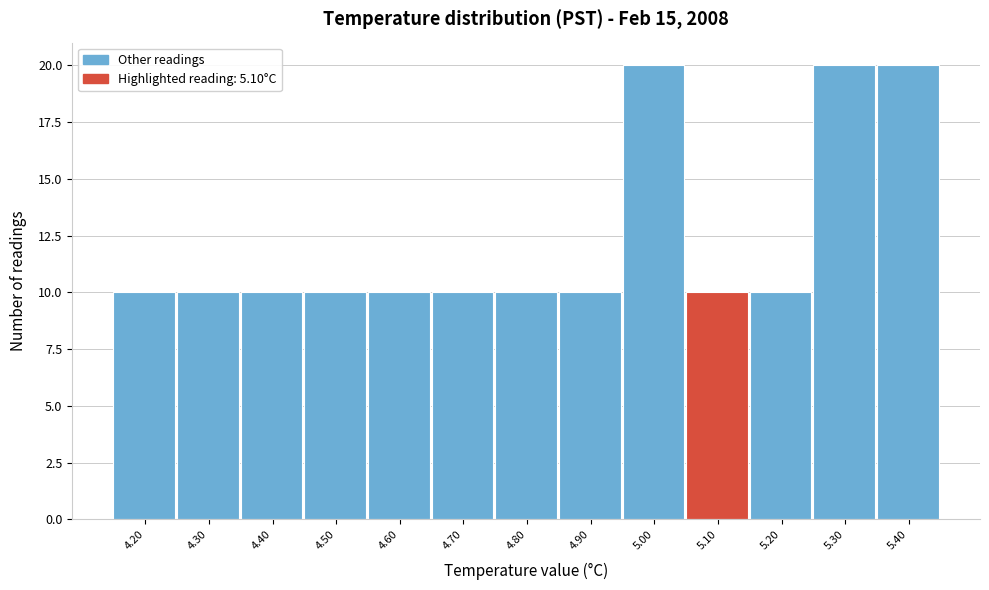

Reading left to right, transcribe this chart: for each bar, give the range it covers on the x-axis and its height. The values are not printed on the chart, so give them approximately, as read against the axis.

4.15 to 4.25: 10
4.25 to 4.35: 10
4.35 to 4.45: 10
4.45 to 4.55: 10
4.55 to 4.65: 10
4.65 to 4.75: 10
4.75 to 4.85: 10
4.85 to 4.95: 10
4.95 to 5.05: 20
5.05 to 5.15: 10
5.15 to 5.25: 10
5.25 to 5.35: 20
5.35 to 5.45: 20